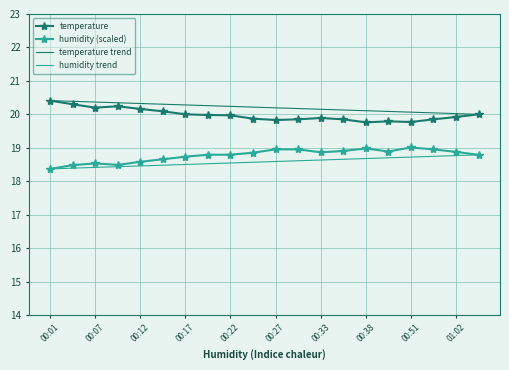

What is the difference between the temperature values at 01:02 and 00:01?

0.5